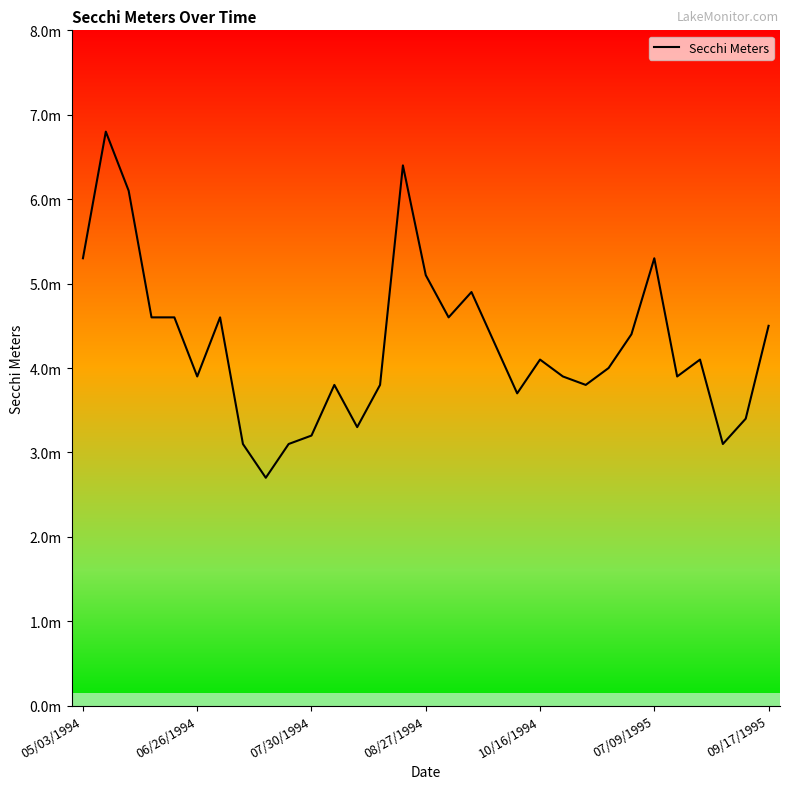

What is the label of the 31st point from the right?

05/03/1994